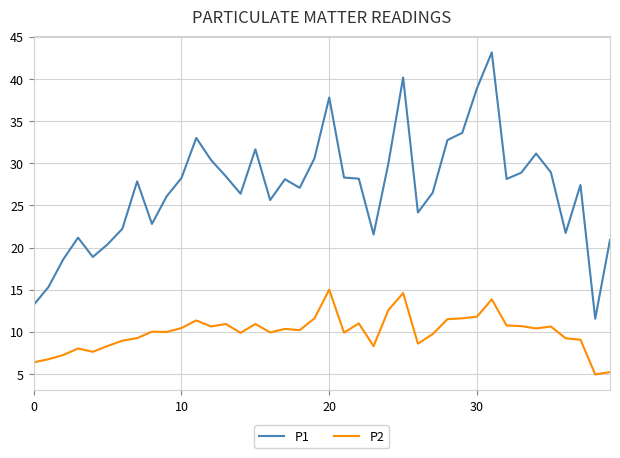

Does the chart have visible grid lines?

Yes